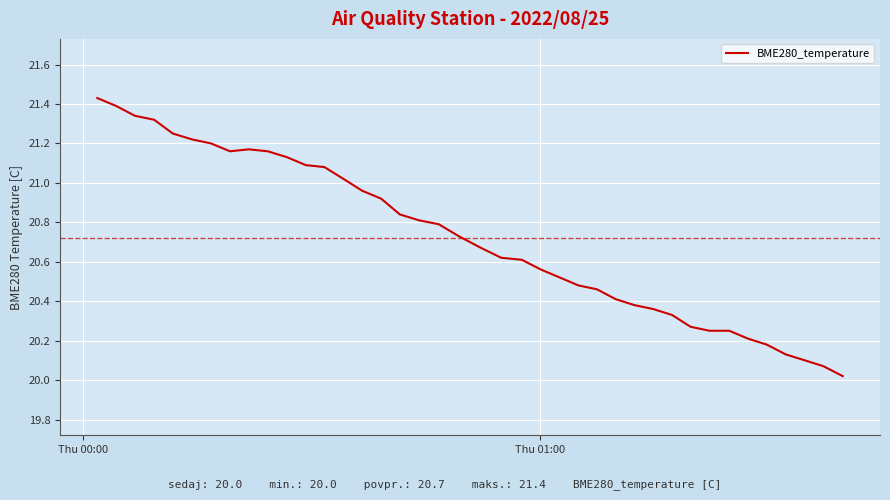

What is the minimum value shown in the chart?

20.0